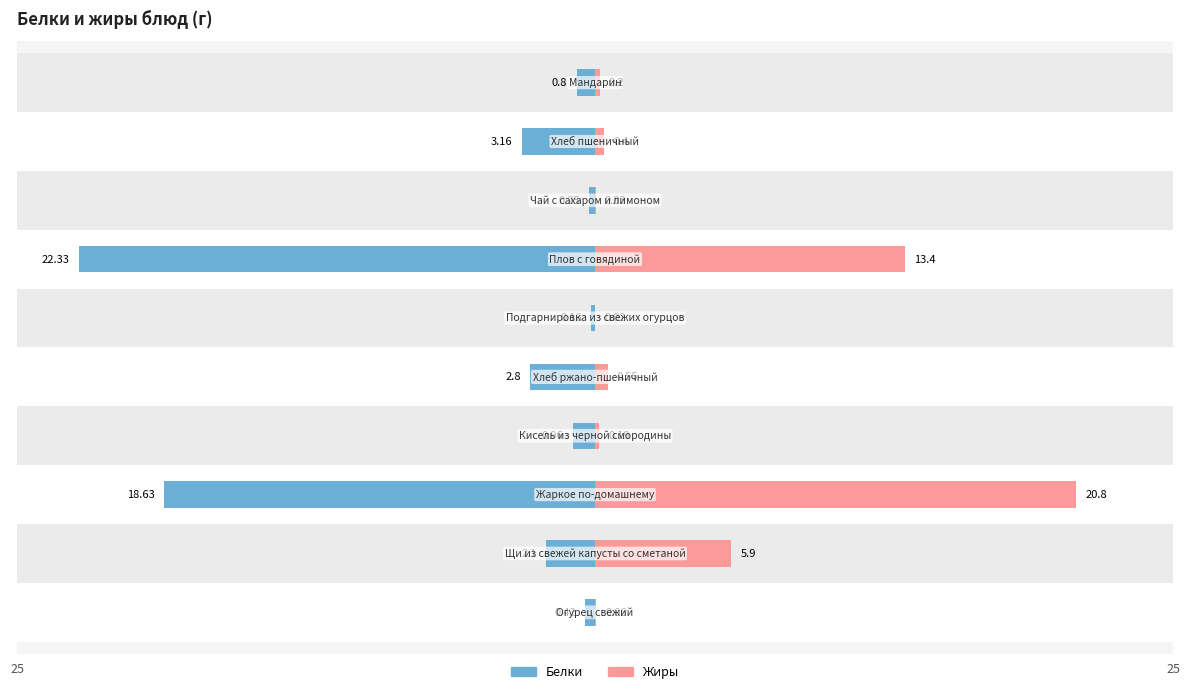

What value does the Жиры series have at −20?

5.9